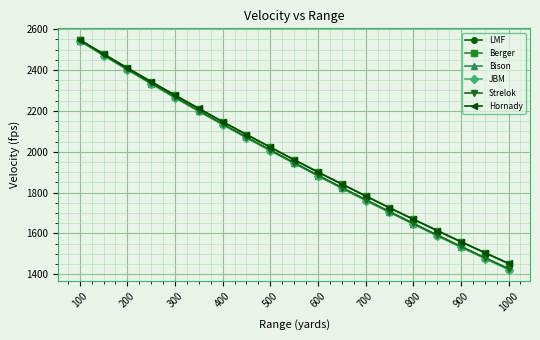

What is the minimum value shown in the chart?

1422.2